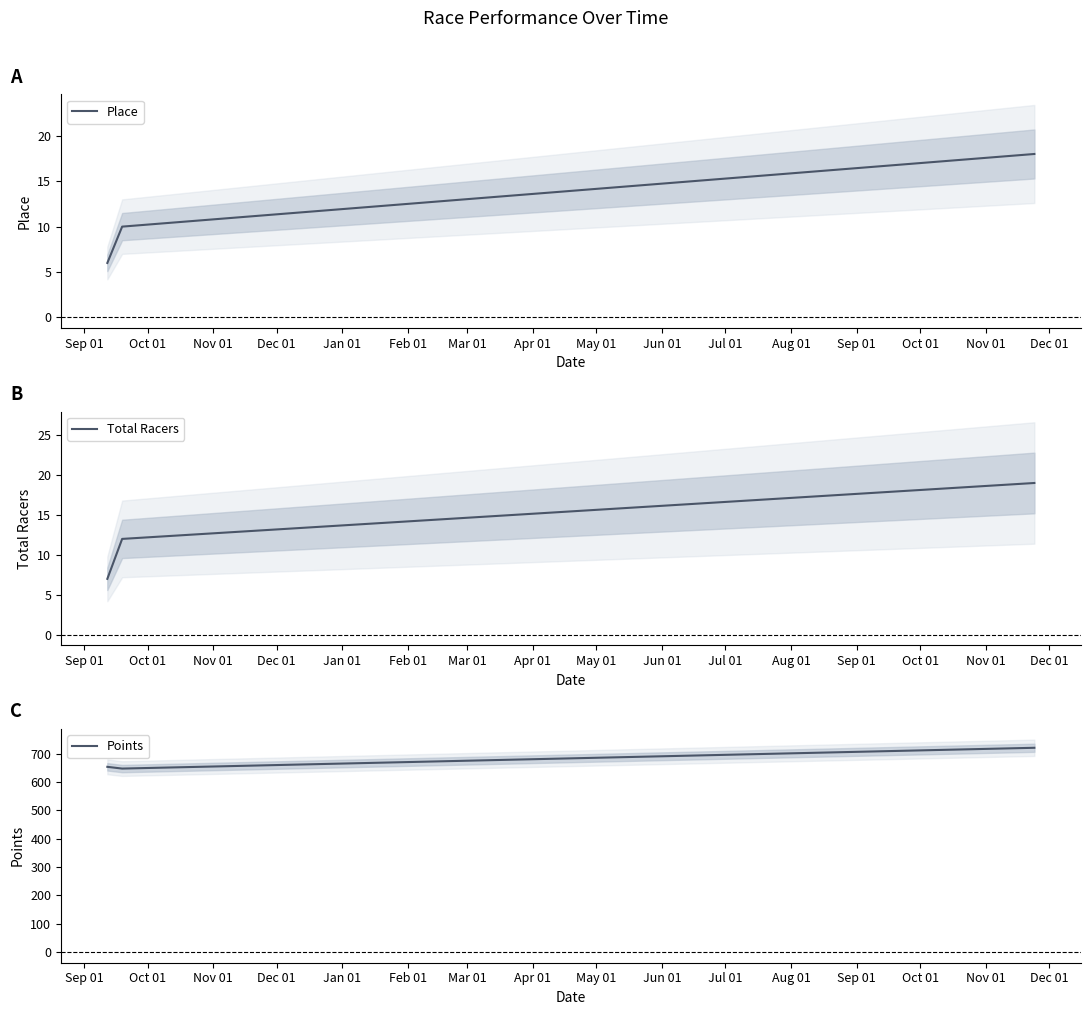

The value of Place at Nov 01 is 31.7. True or false?

False